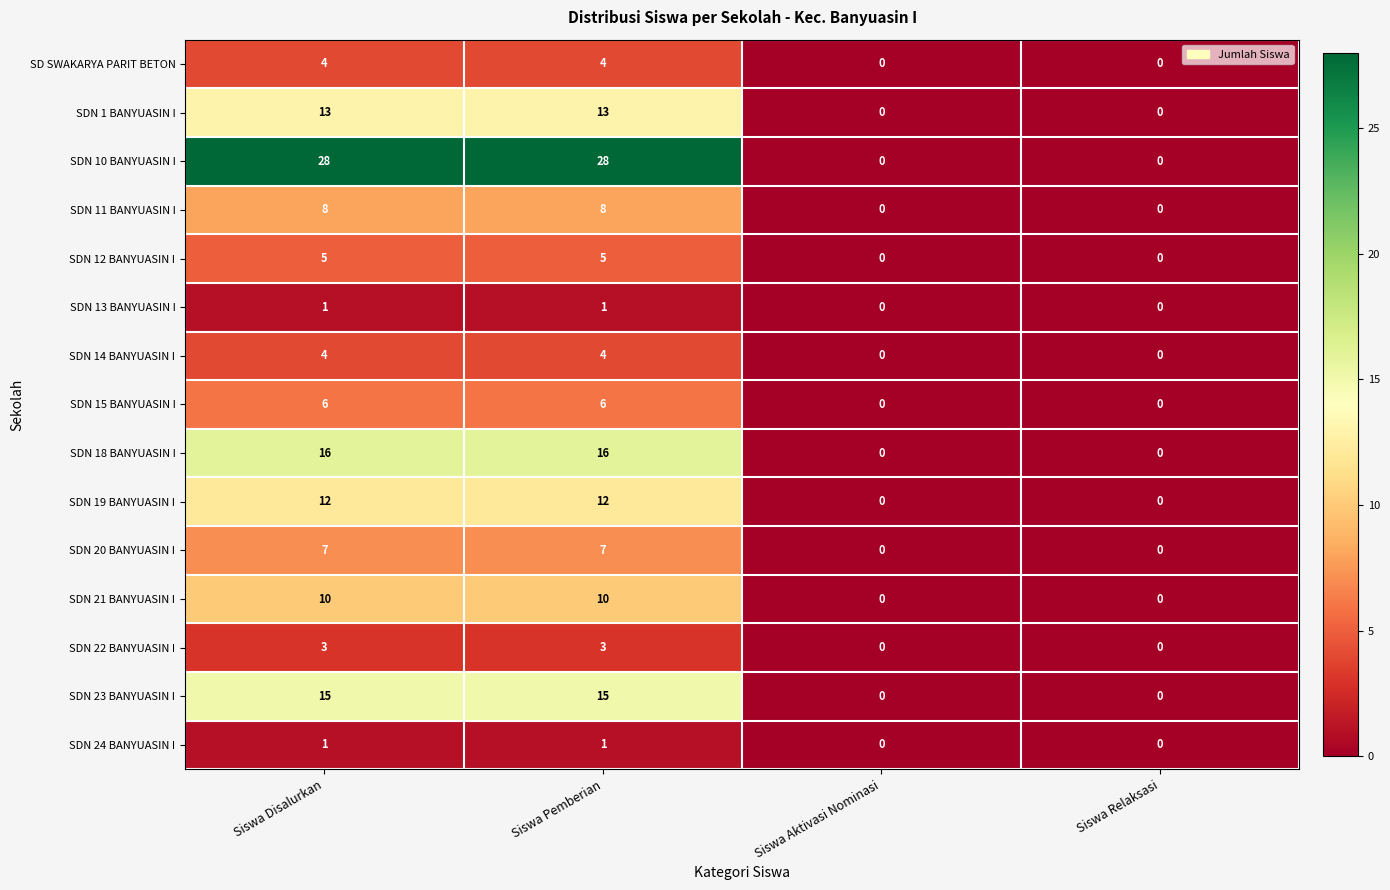

Read the SDN 19 BANYUASIN I value at Siswa Disalurkan, to the nearest 10.

10